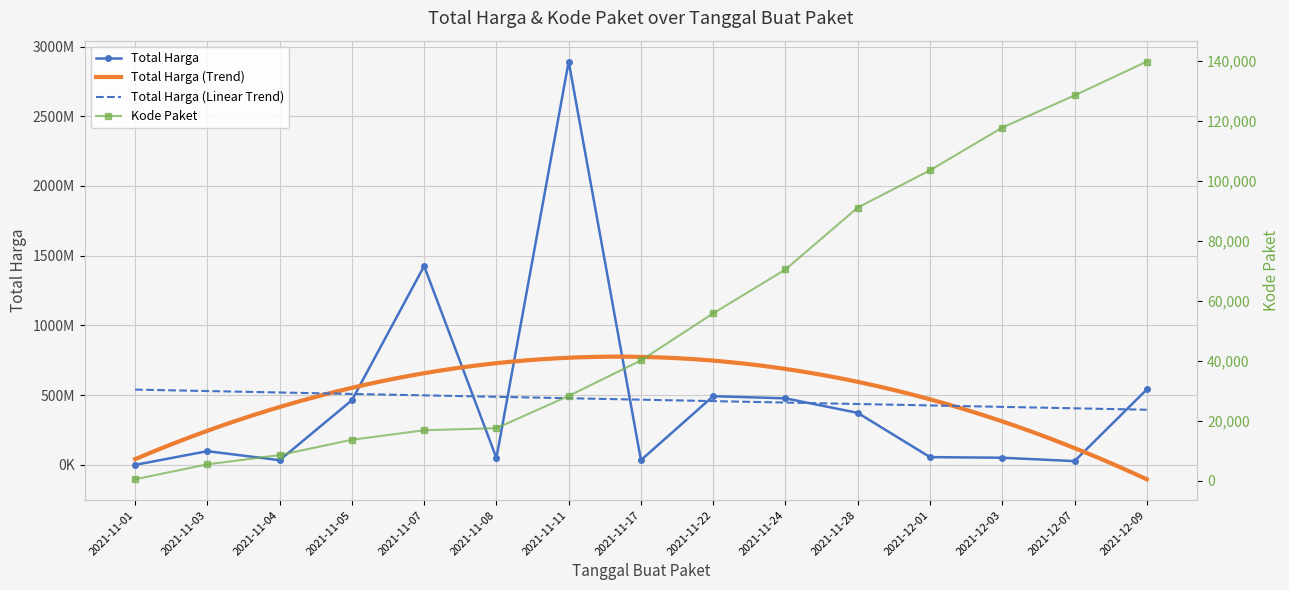

The value of Kode Paket at 2021-11-24 is 70453. True or false?

True